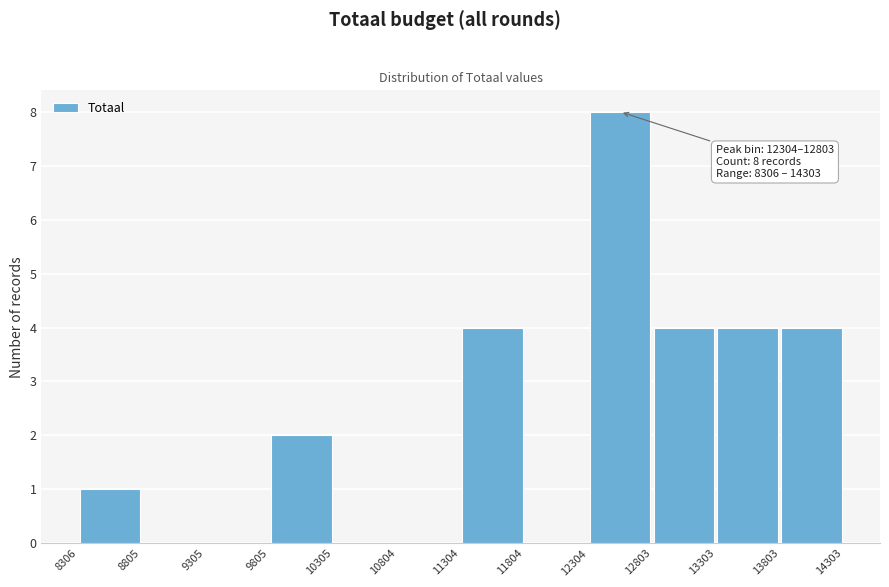

Which range on the x-axis has the tallest bar?

12304 to 12803